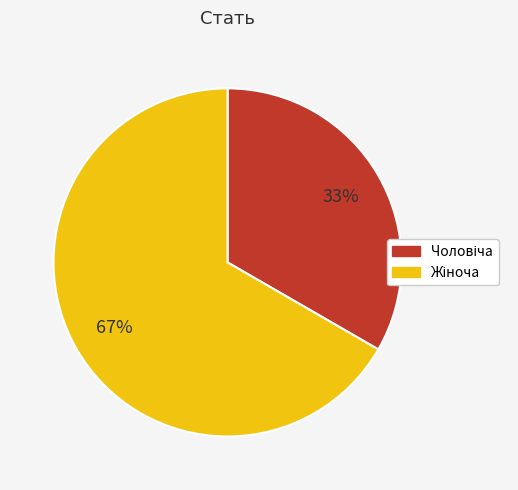

Does any single category account for the majority?

Yes